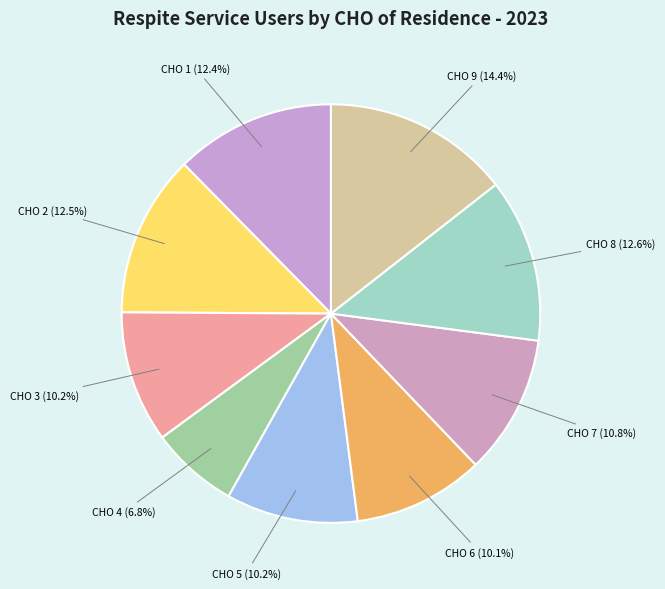

How many segments does this pie chart have?

9